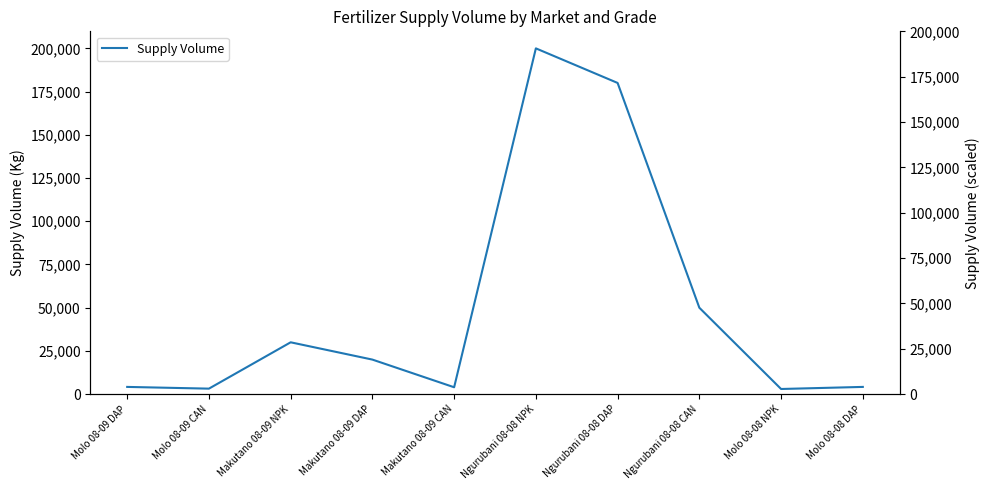

Rank the categories by value from highest to lowest.

Ngurubani 08-08 NPK, Ngurubani 08-08 DAP, Ngurubani 08-08 CAN, Makutano 08-09 NPK, Makutano 08-09 DAP, Molo 08-09 DAP, Molo 08-08 DAP, Makutano 08-09 CAN, Molo 08-09 CAN, Molo 08-08 NPK